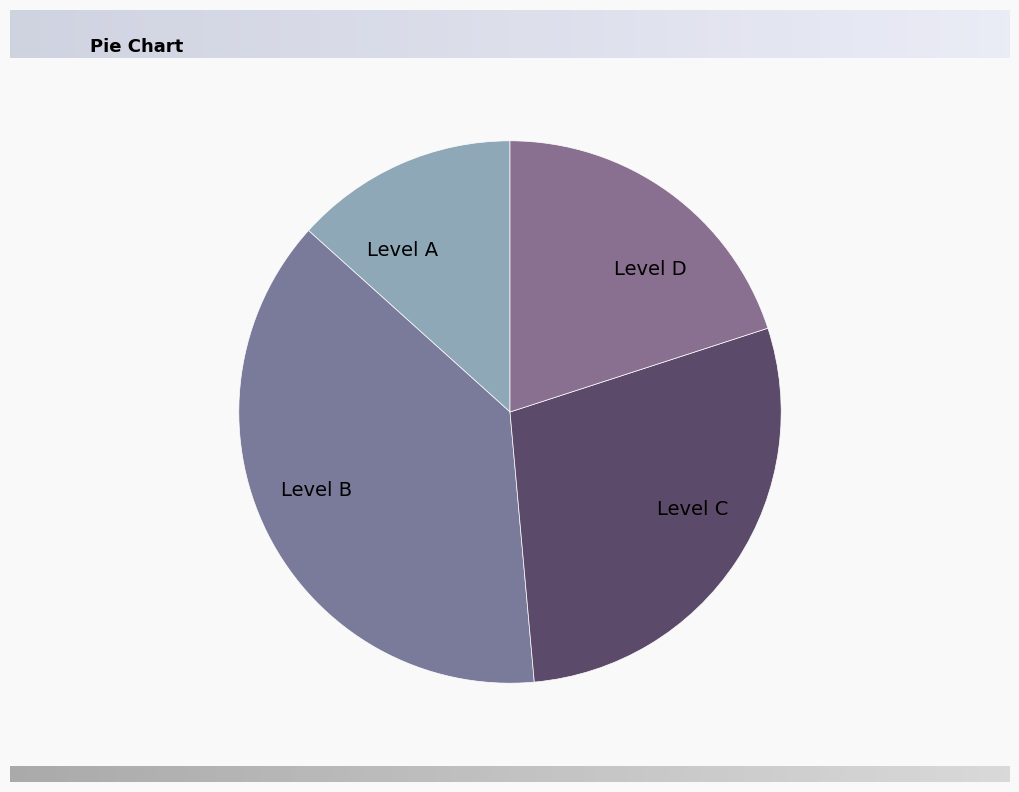

Is the sum of Level B and Level A greater than half?

Yes